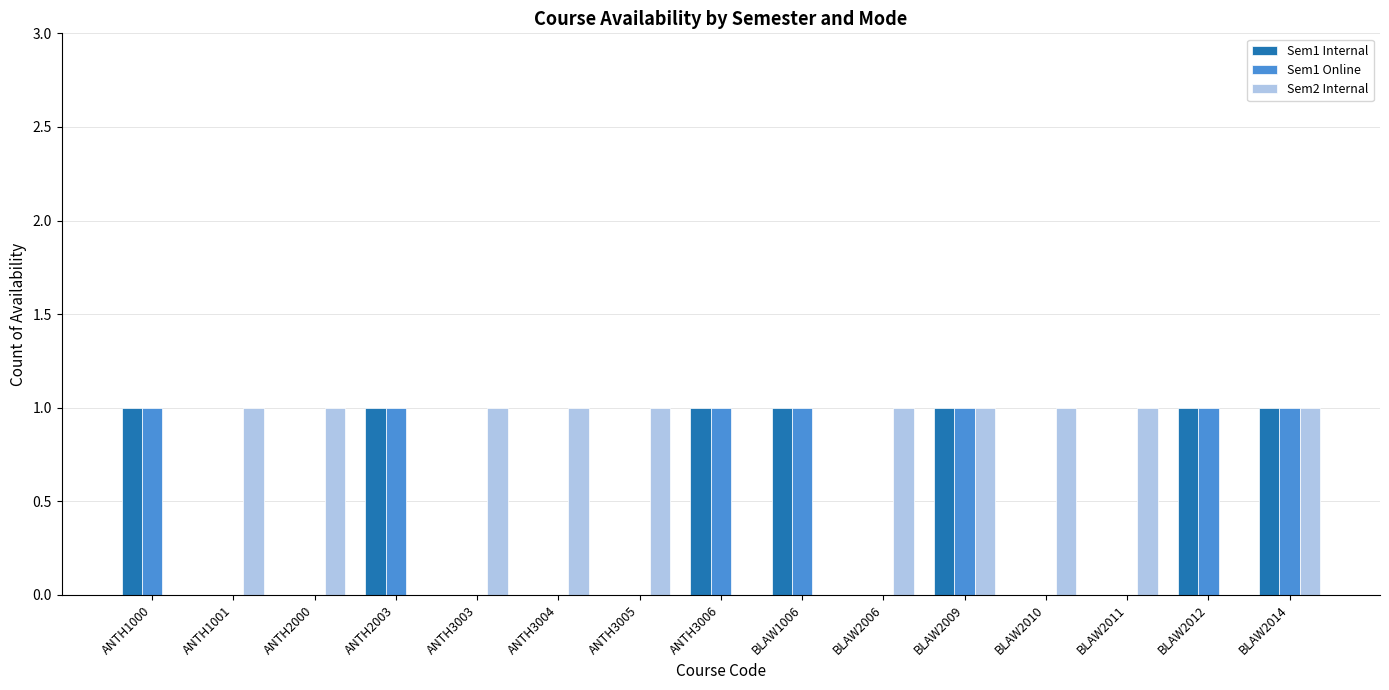

What is the sum of all Sem2 Internal values?

10